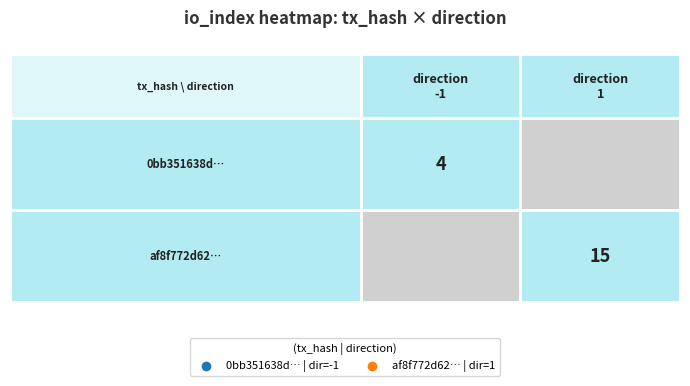

Which series has the widest spread of values?

af8f772d62a840a843f37602d7c62deeffda406